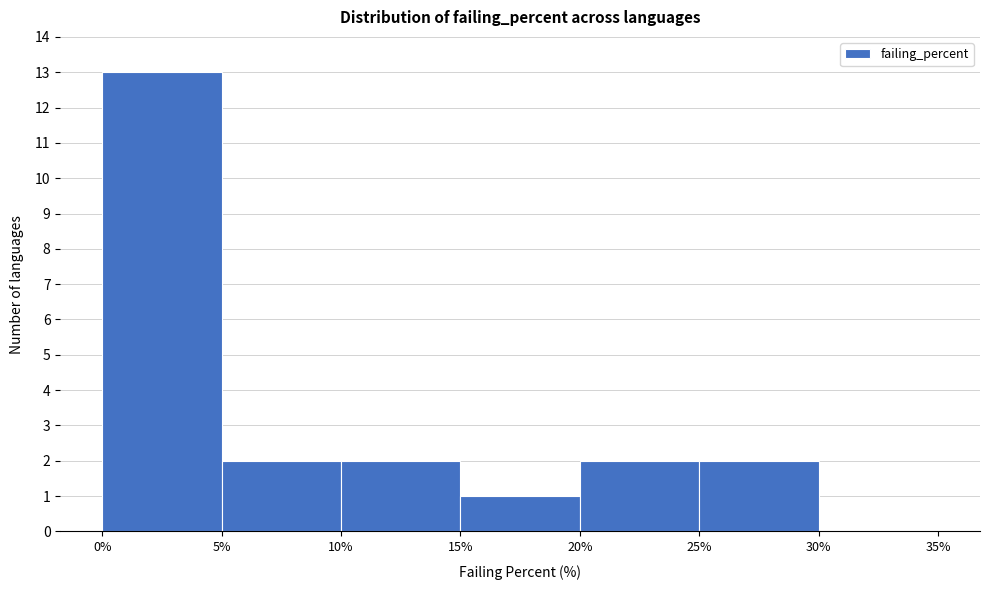

How tall is the bar that spans 10% to 15% on the x-axis? The values are not printed on the chart, so give them approximately, as read against the axis.

2